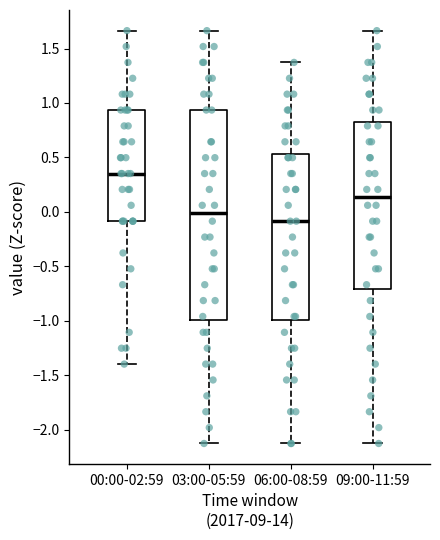

Which box has the lowest median line?

06:00-08:59